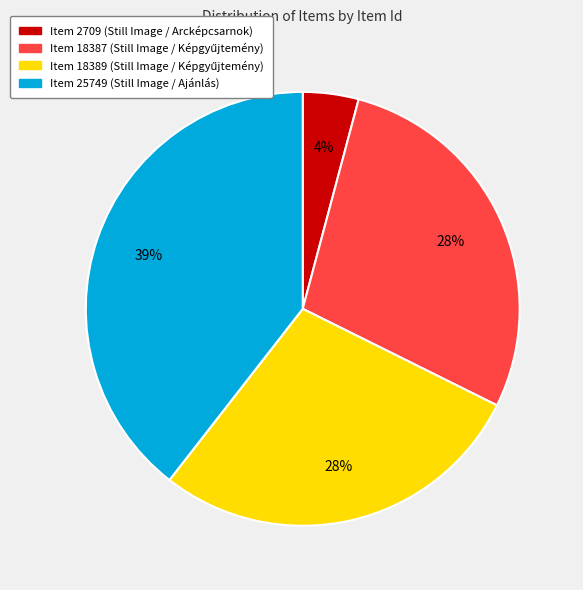

Does any single category account for the majority?

No